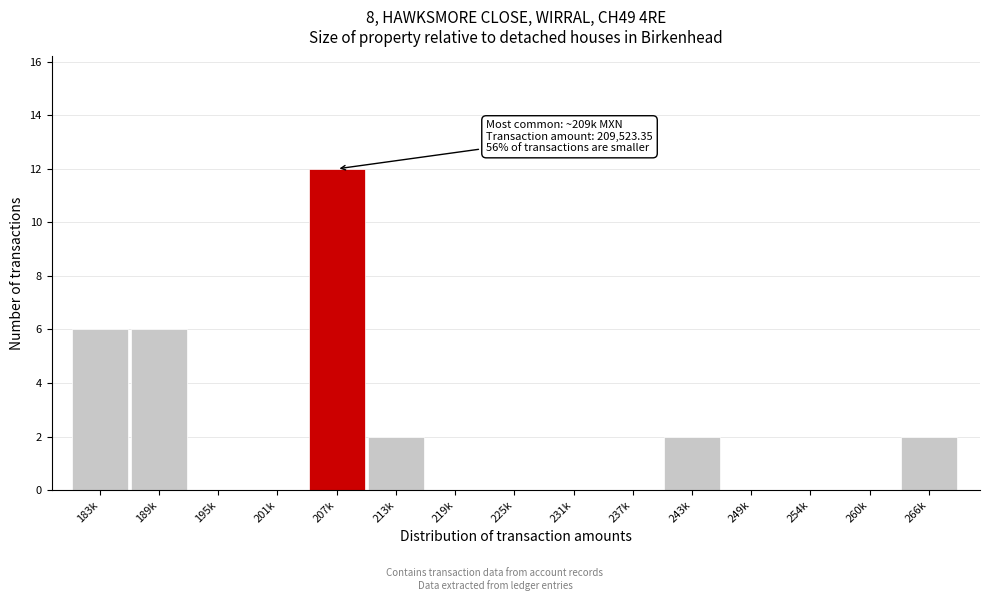

Reading right to left, transcribe all the data shown in this chart.

266k=2	260k=0	254k=0	249k=0	243k=2	237k=0	231k=0	225k=0	219k=0	213k=2	207k=12	201k=0	195k=0	189k=6	183k=6